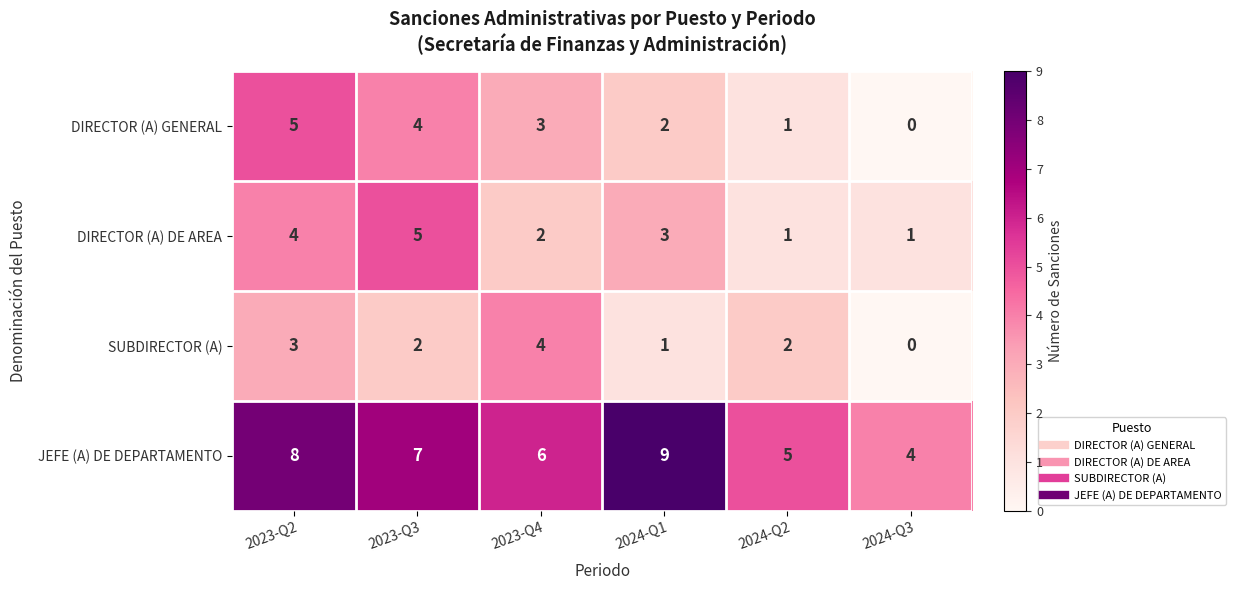

Reading right to left, transcribe all the data shown in this chart.

DIRECTOR (A) GENERAL: 0	1	2	3	4	5
DIRECTOR (A) DE AREA: 1	1	3	2	5	4
SUBDIRECTOR (A): 0	2	1	4	2	3
JEFE (A) DE DEPARTAMENTO: 4	5	9	6	7	8